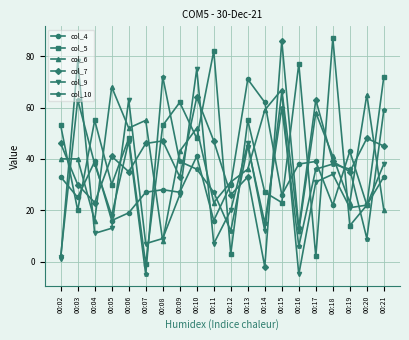

True or false: col_10 and col_7 cross at least once.

True